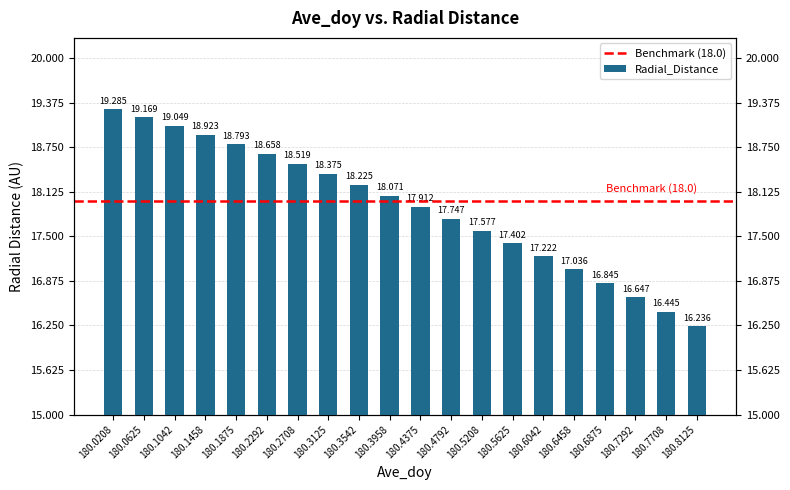

Which has a higher value, 180.4792 or 180.3125?

180.3125